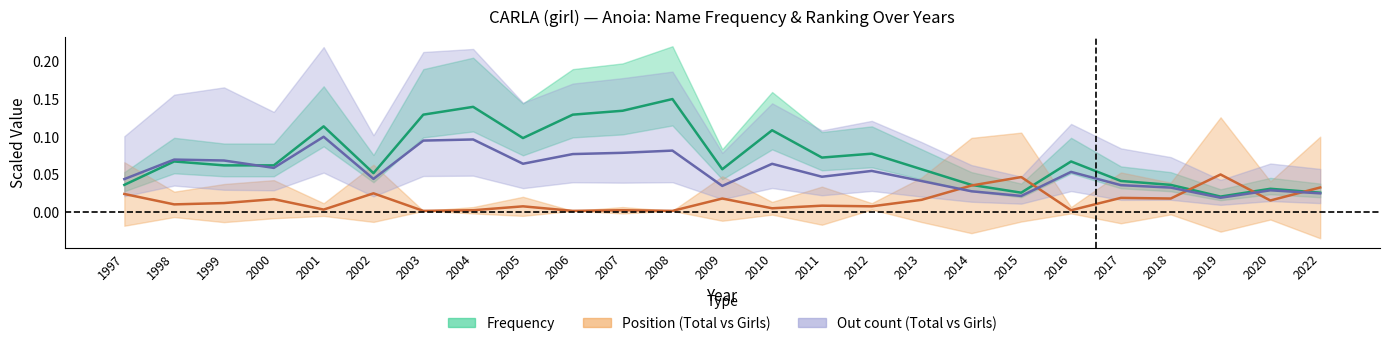

Is the value of Frequency at 2014 greater than the value of Out count (Total) at 2016?

No